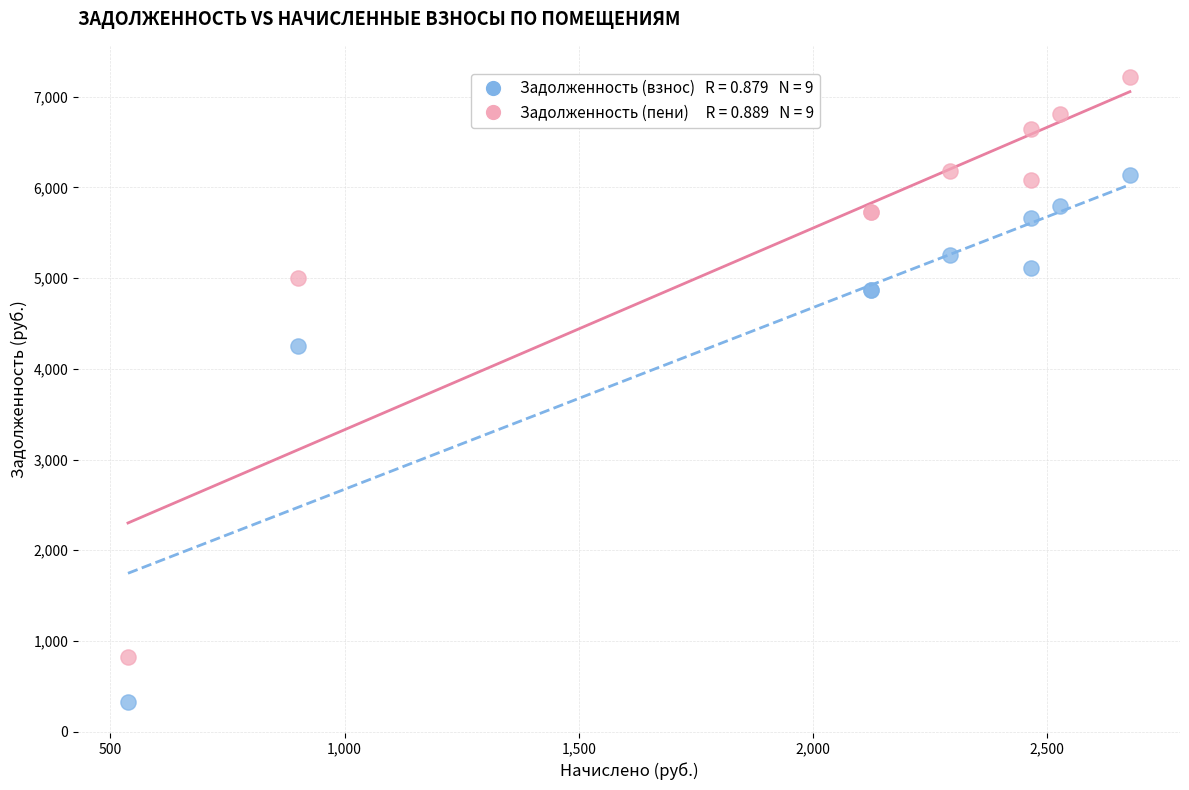

Across all series, what Y value is closest to 3772?

4255.4